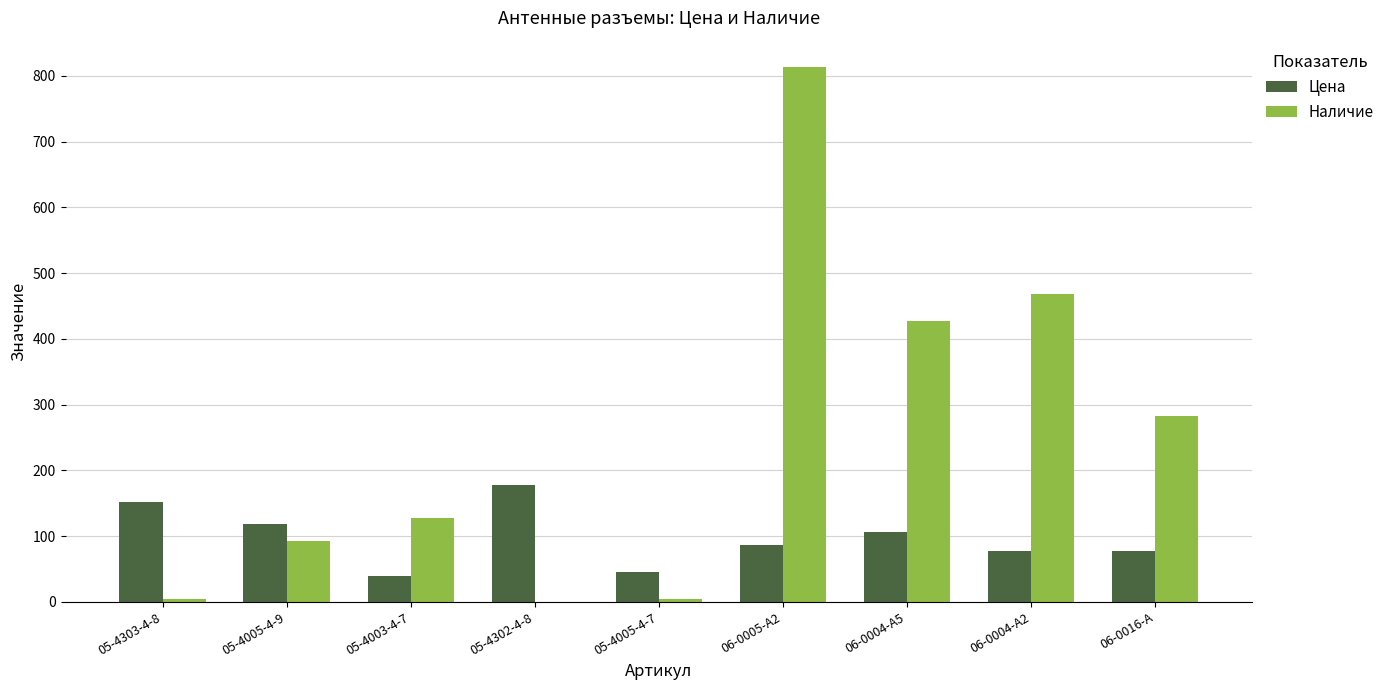

What is the sum of all Цена values?

880.5